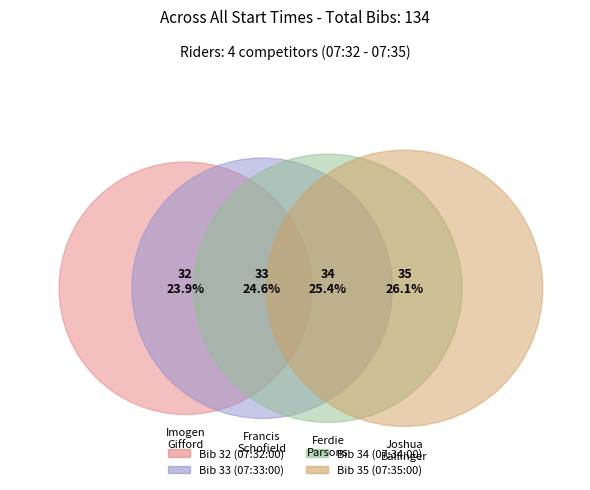

Is it true that 07:34:00 is 25% of the pie?

True